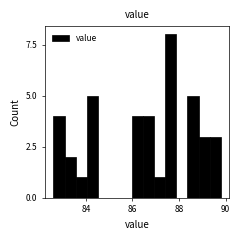

Read against the x-axis, roughly where is the centre of the tallest bar?

87.6